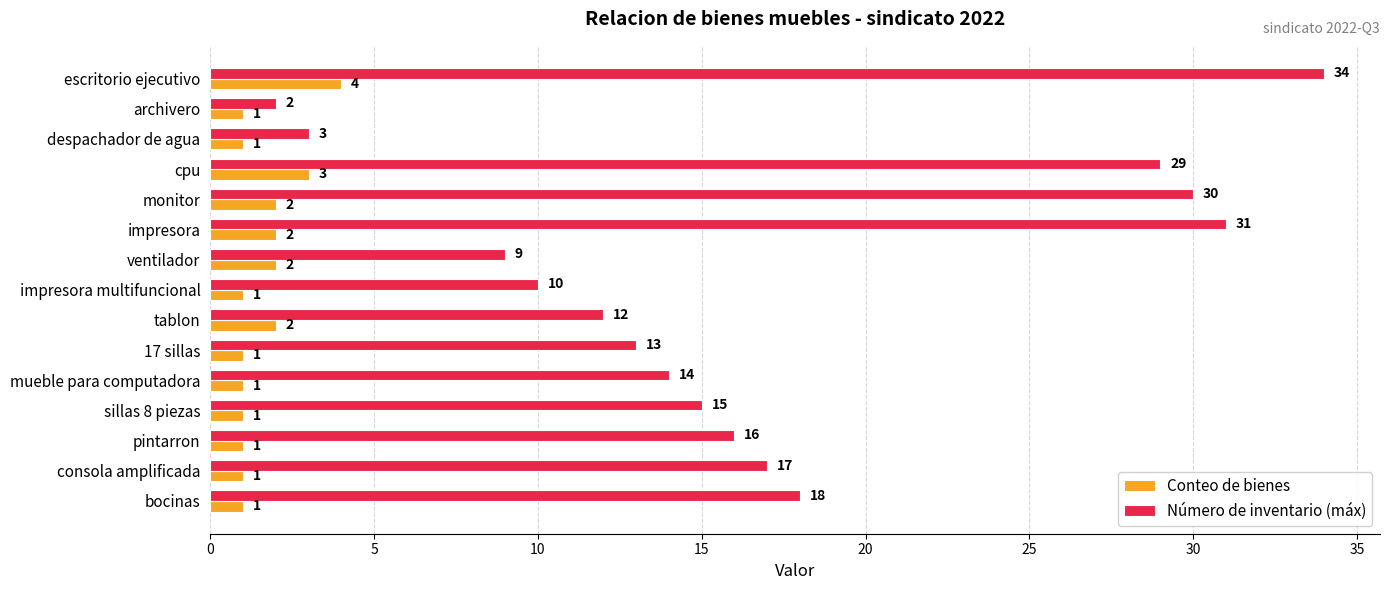

Which series has the largest total across all categories?

Número de inventario (máx)